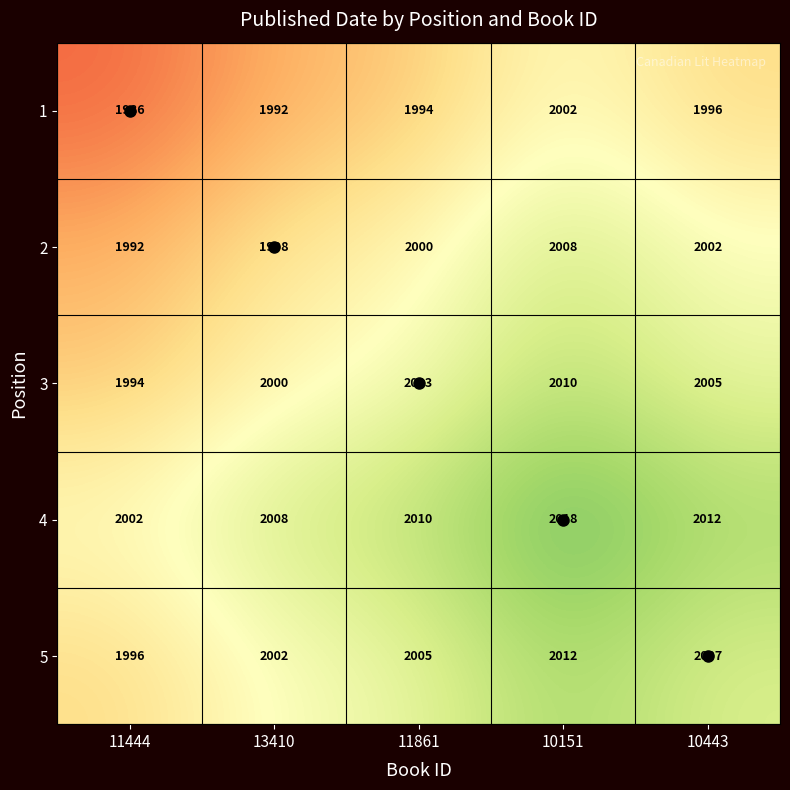

Rank the categories by 4 value from highest to lowest.

10151, 10443, 11861, 13410, 11444